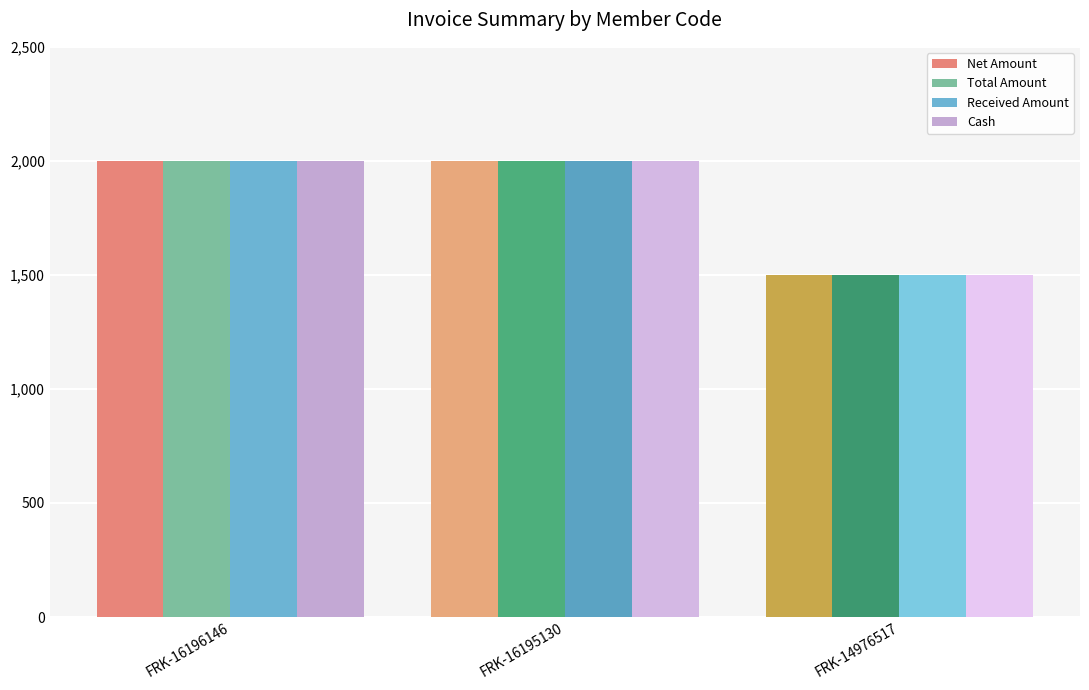

What is the sum of all Received Amount values?

5500